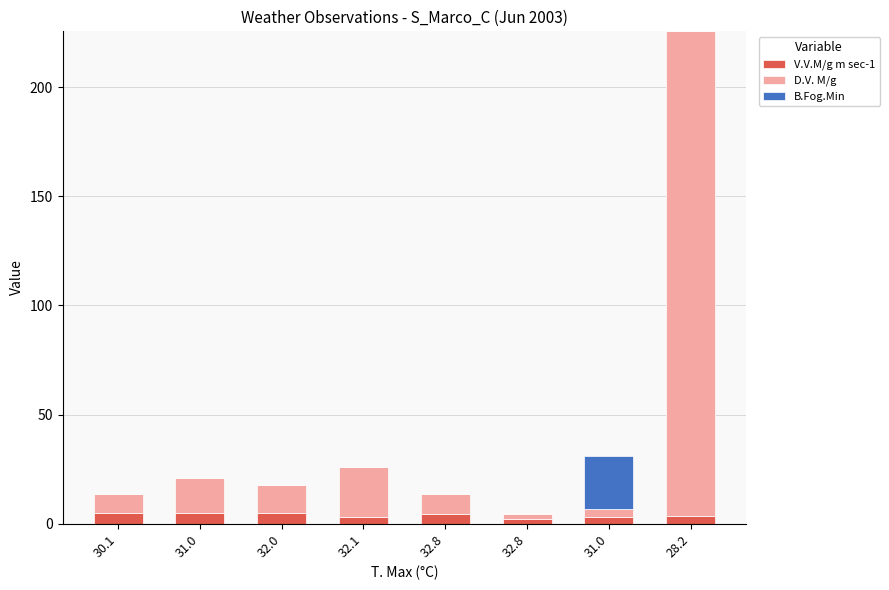

At how many categories does at least one series exceed 97?

1